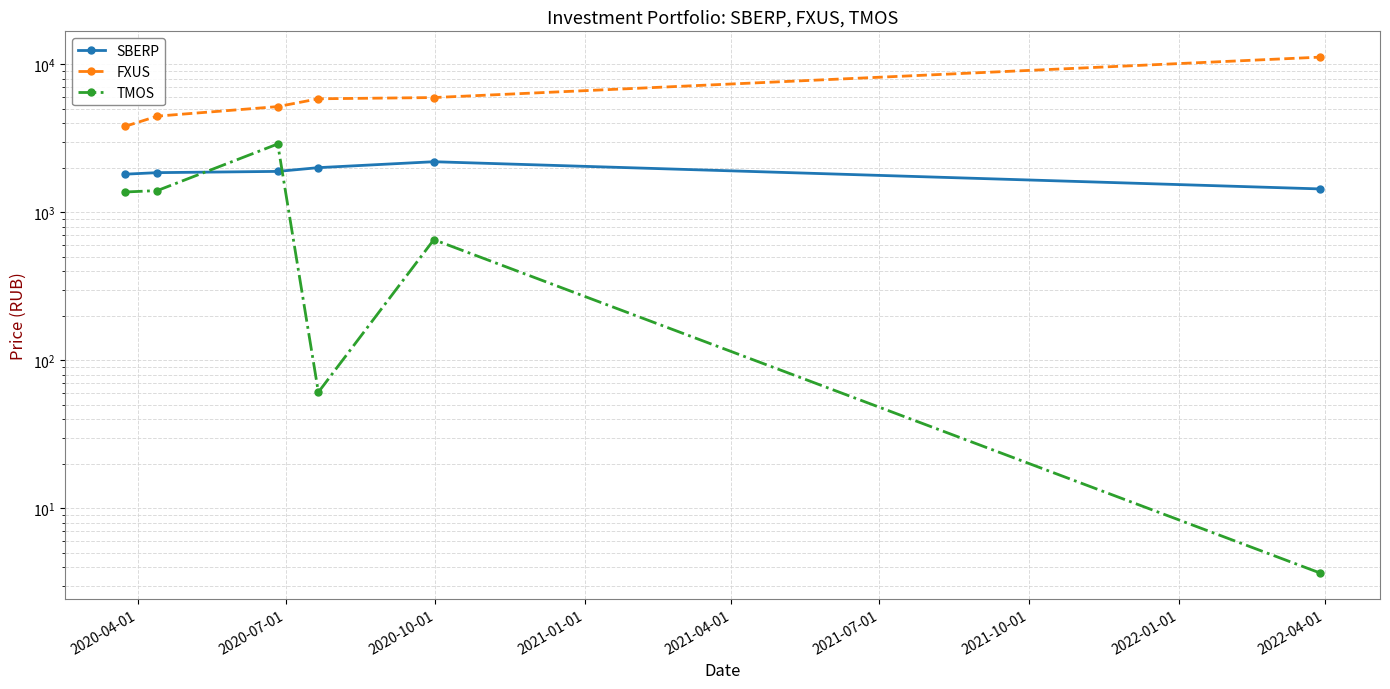

True or false: TMOS and FXUS intersect in this chart.

False